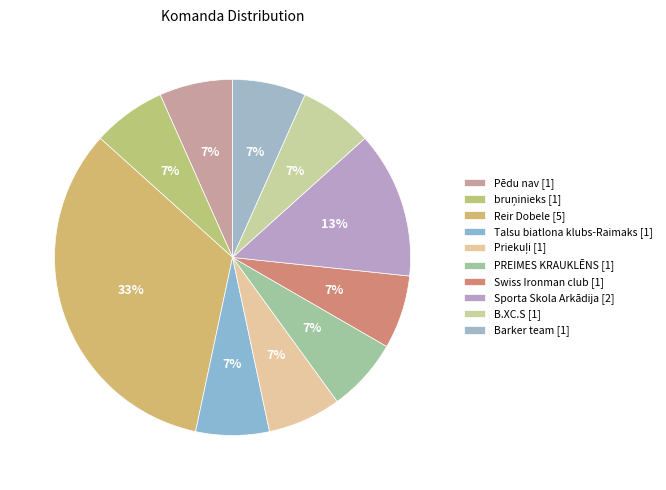

How many segments does this pie chart have?

10